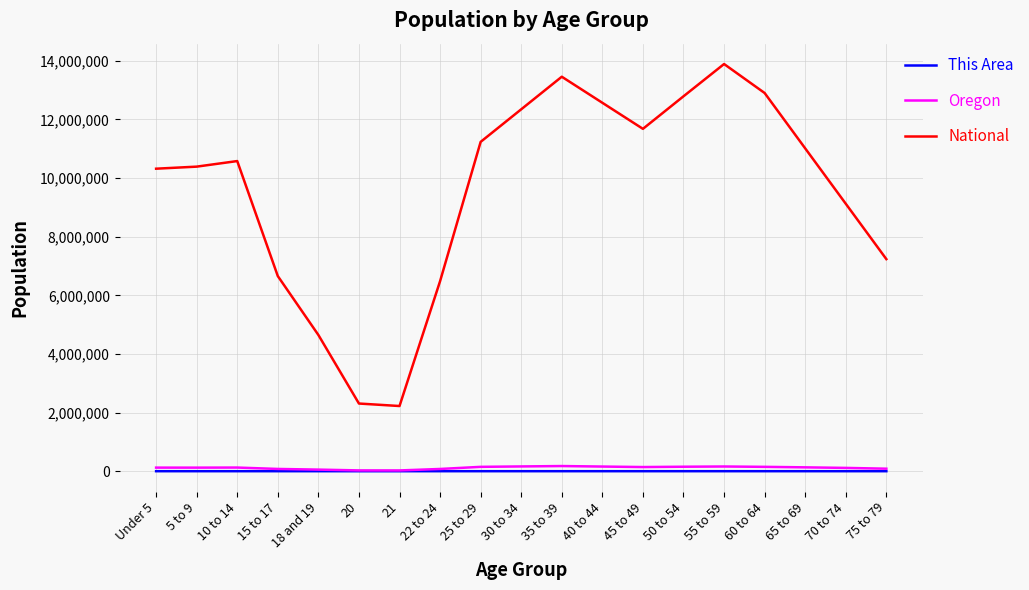

What is the difference between the This Area values at 65 to 69 and 60 to 64?

2